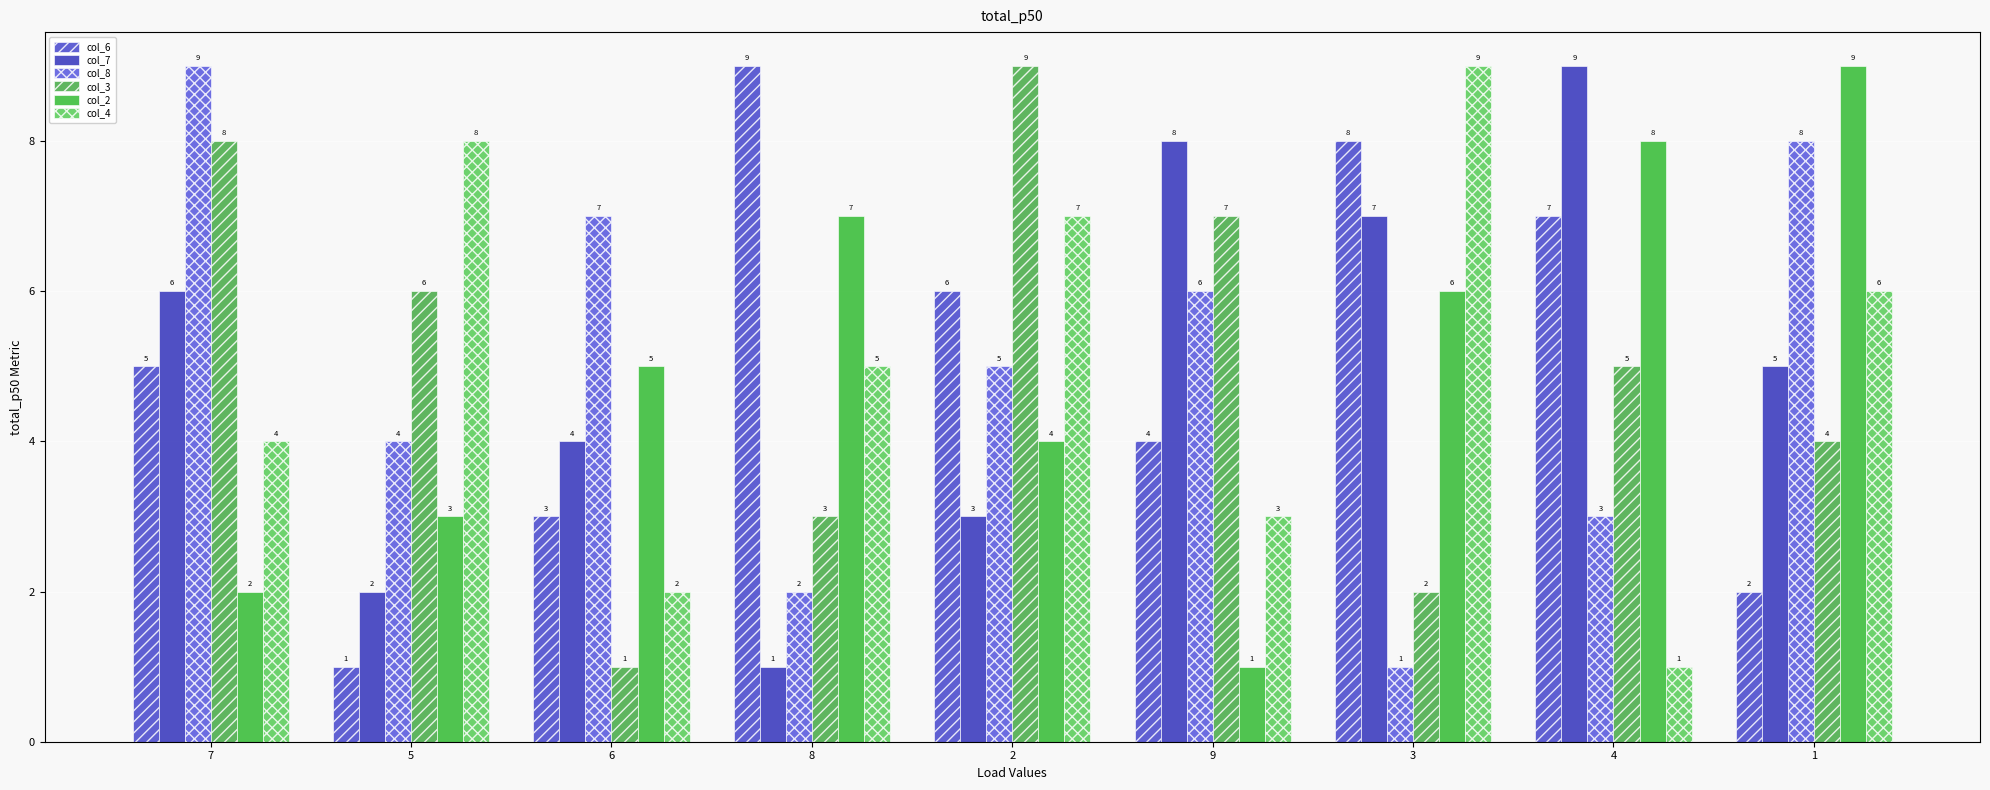

Which series has the largest range (max minus min)?

col_6